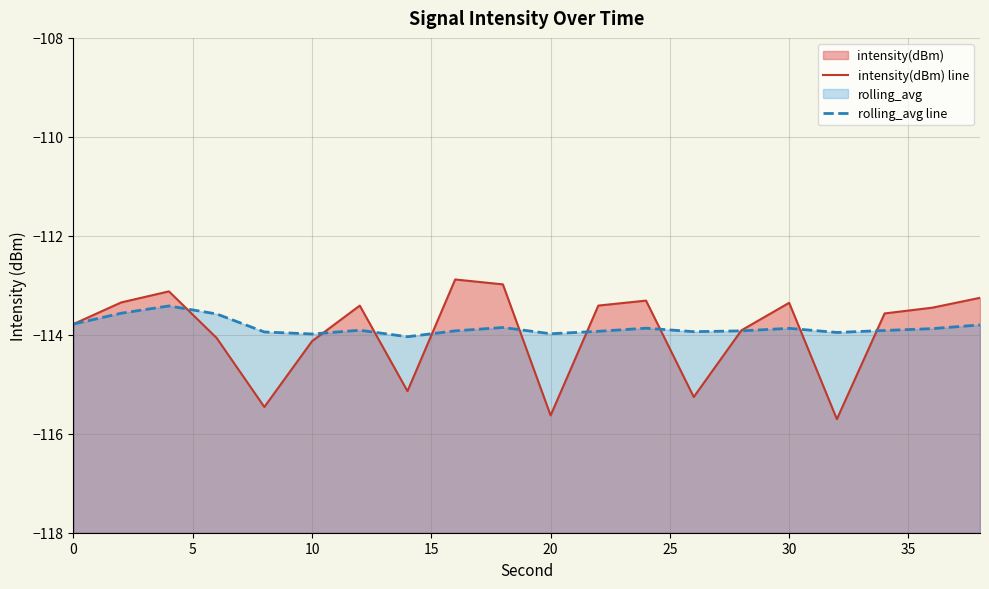

Which series has the largest range (max minus min)?

intensity(dBm) line